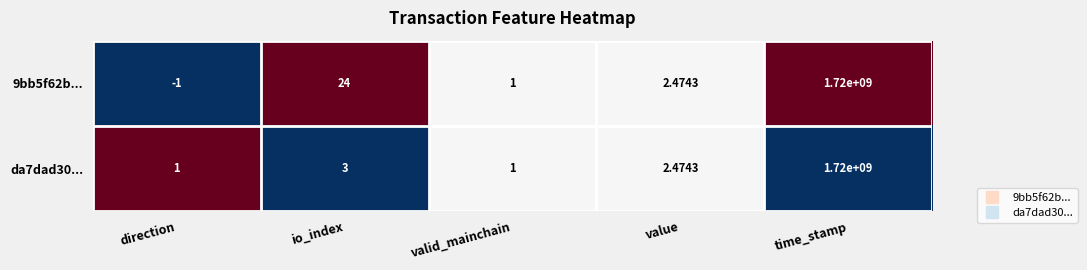

Count the number of categories in the chart.

5